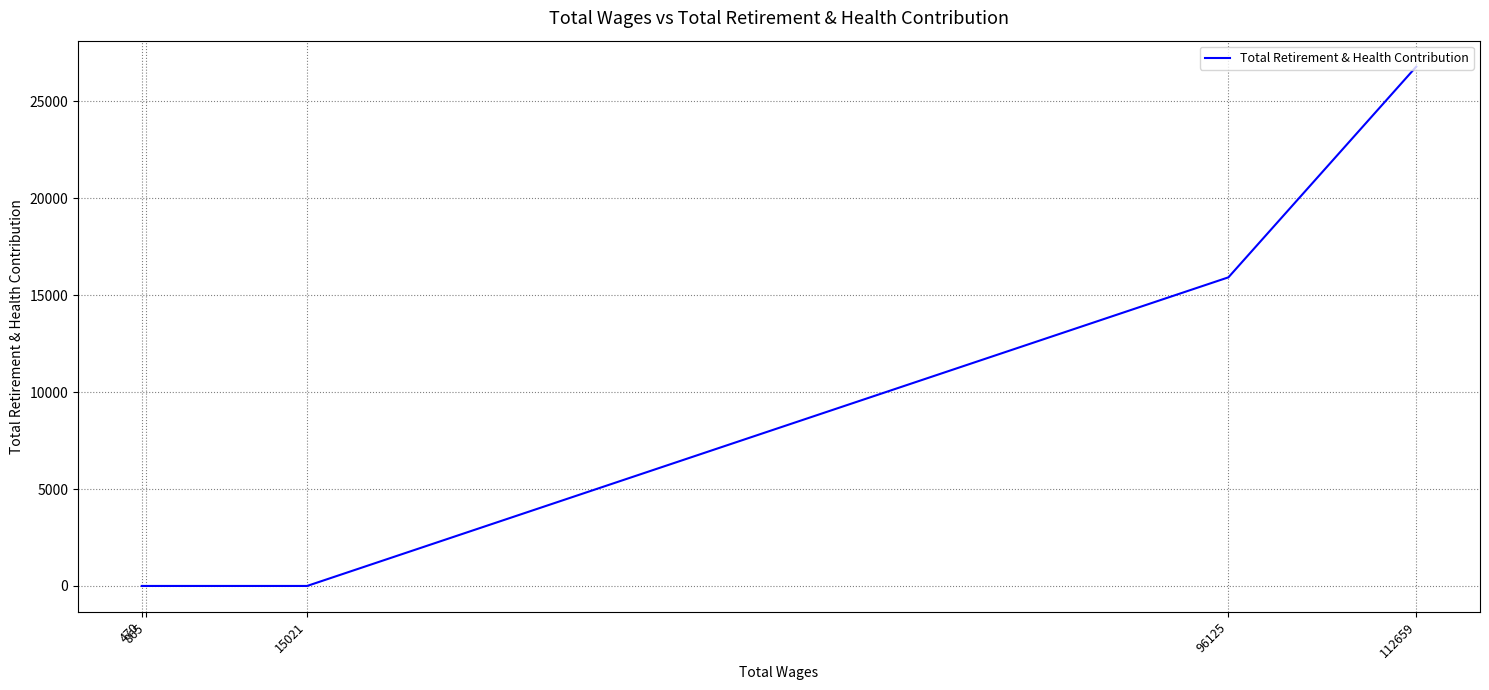

List the labels in order of value, smallest first.

15021, 865, 470, 96125, 112659